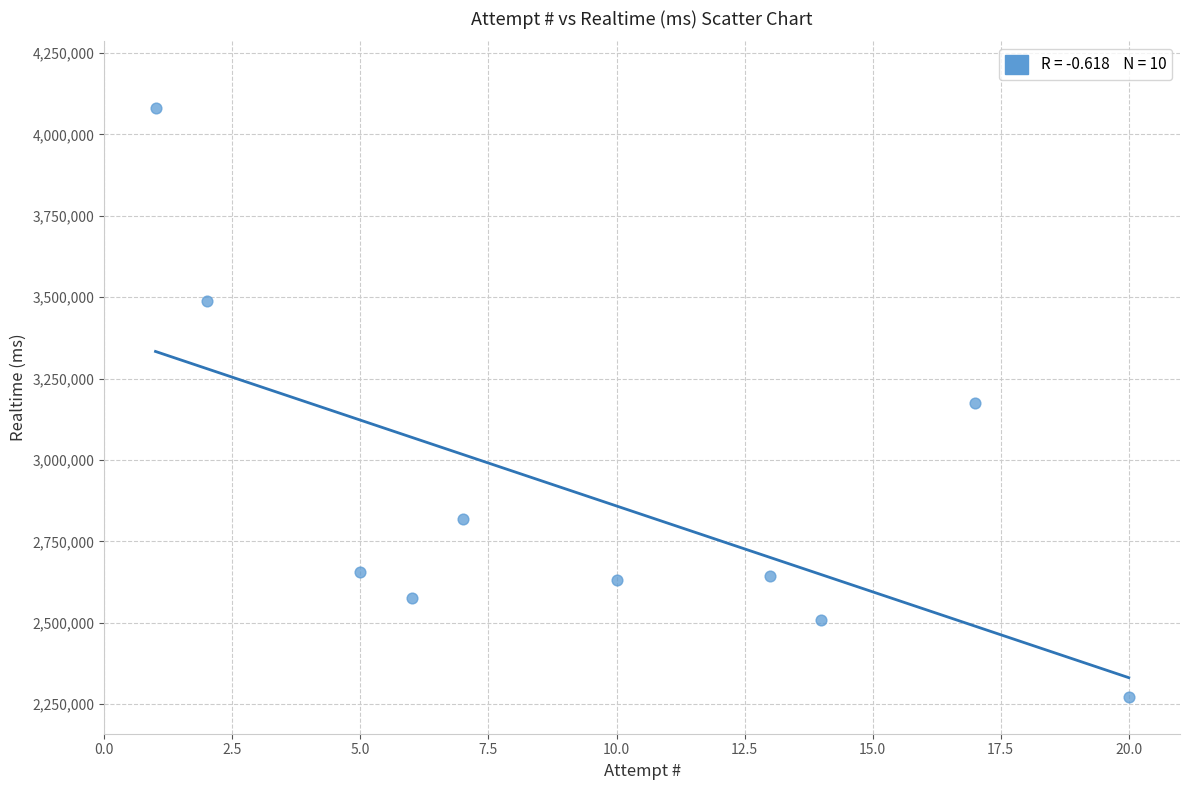

What is the average Y value?

2885010